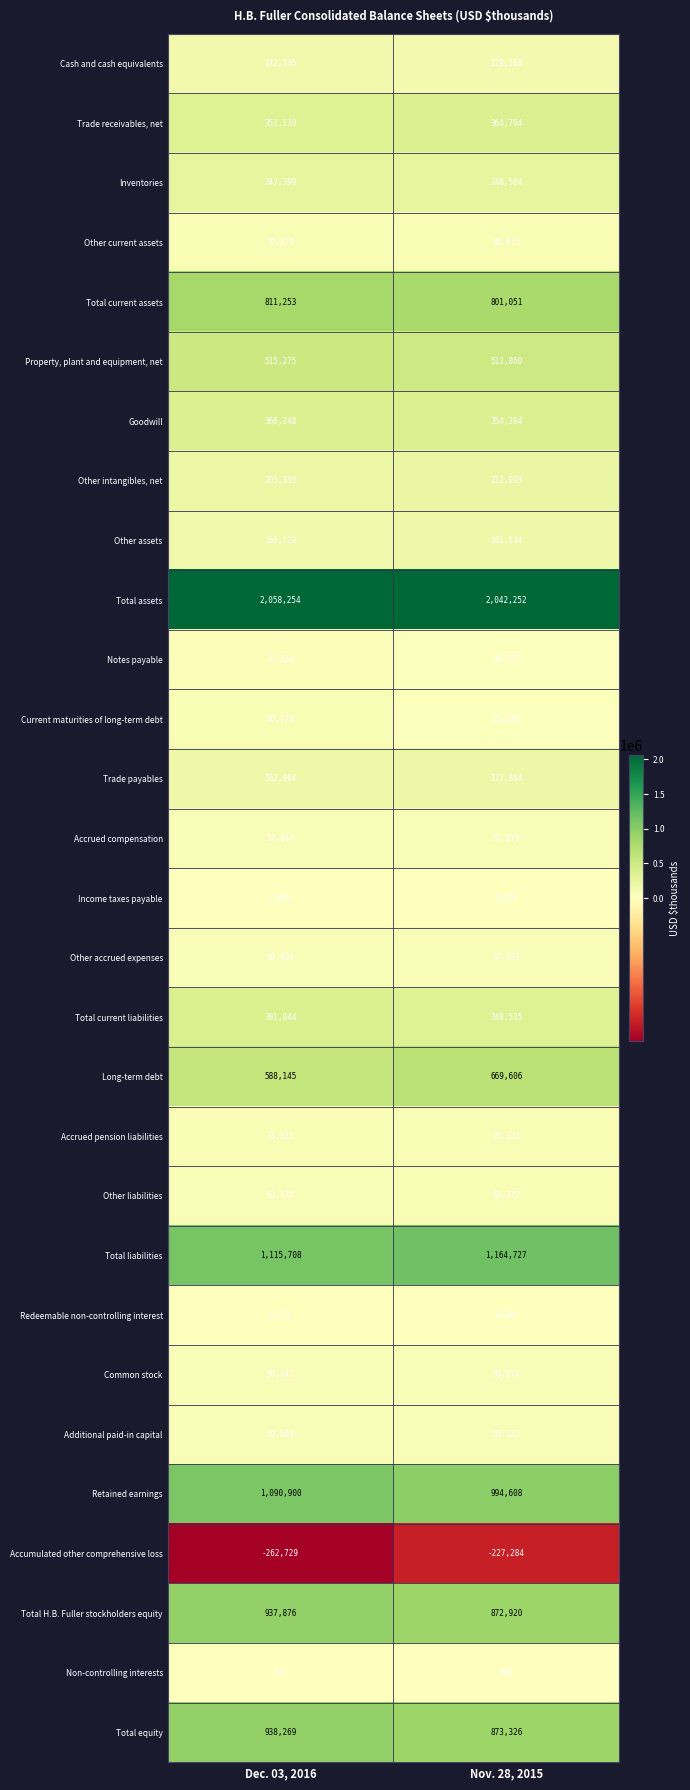

The value of Common stock at Dec. 03, 2016 is 82700. True or false?

False